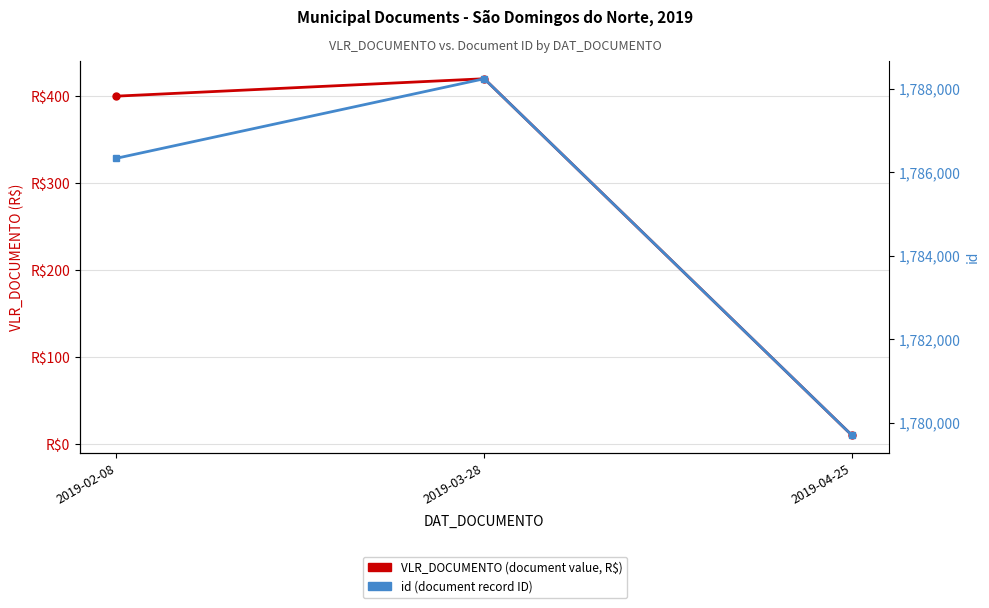

How many id values are between 1779701 and 1788246?

3